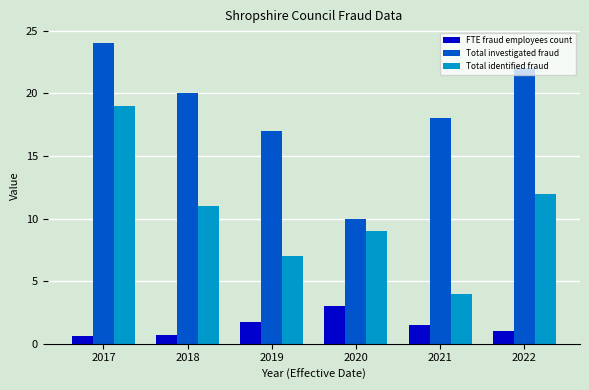

What are all the series names shown in the legend?

FTE fraud employees count, Total investigated fraud, Total identified fraud